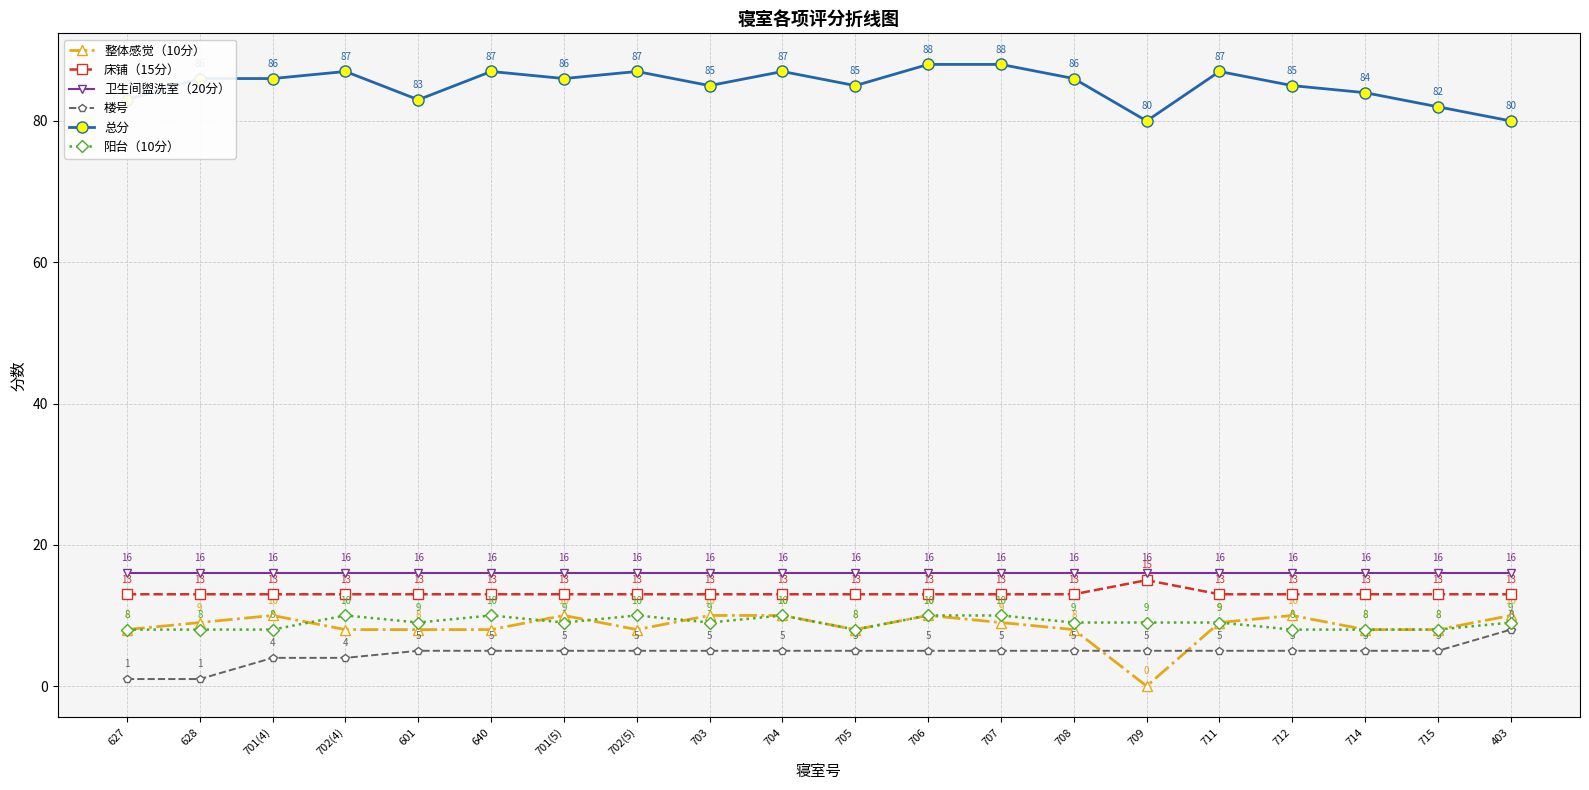

What value does the 阳台（10分） series have at 704?

10